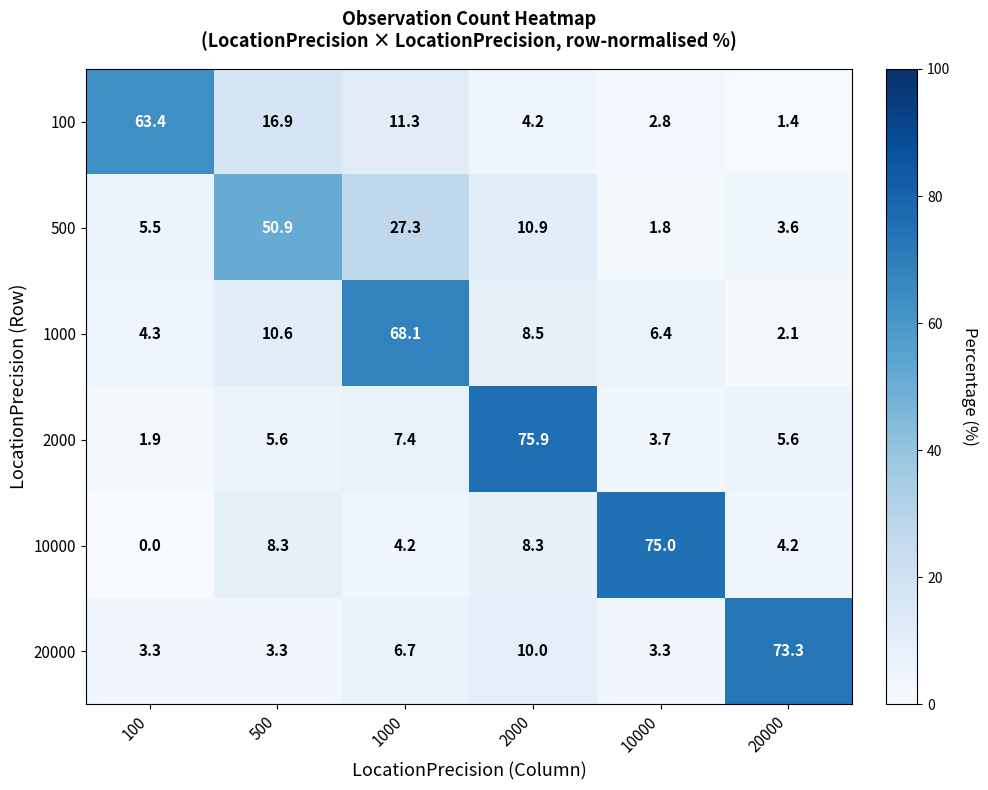

Where is 100 nearest to the value 32?

500